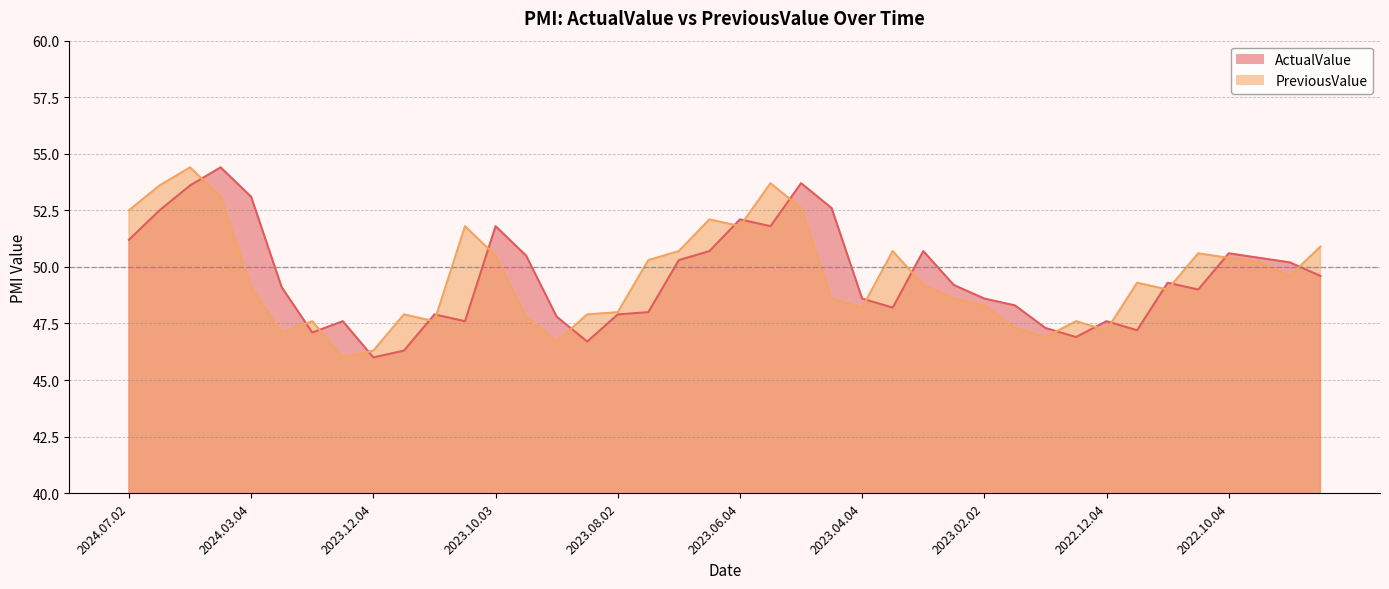

The value of PreviousValue at 2022.10.23 is 80.1. True or false?

False